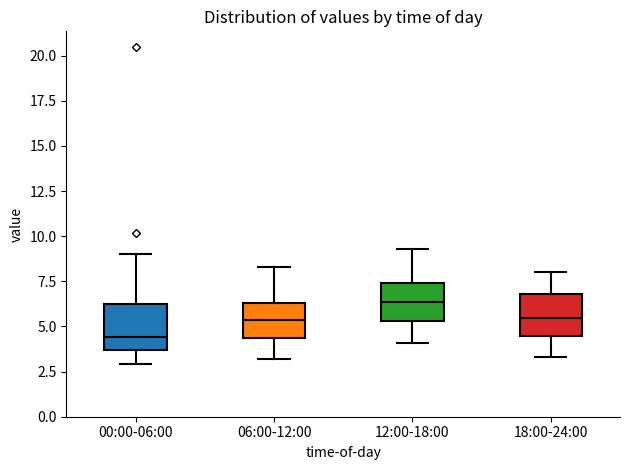

Which box's median line is the lowest?

00:00-06:00